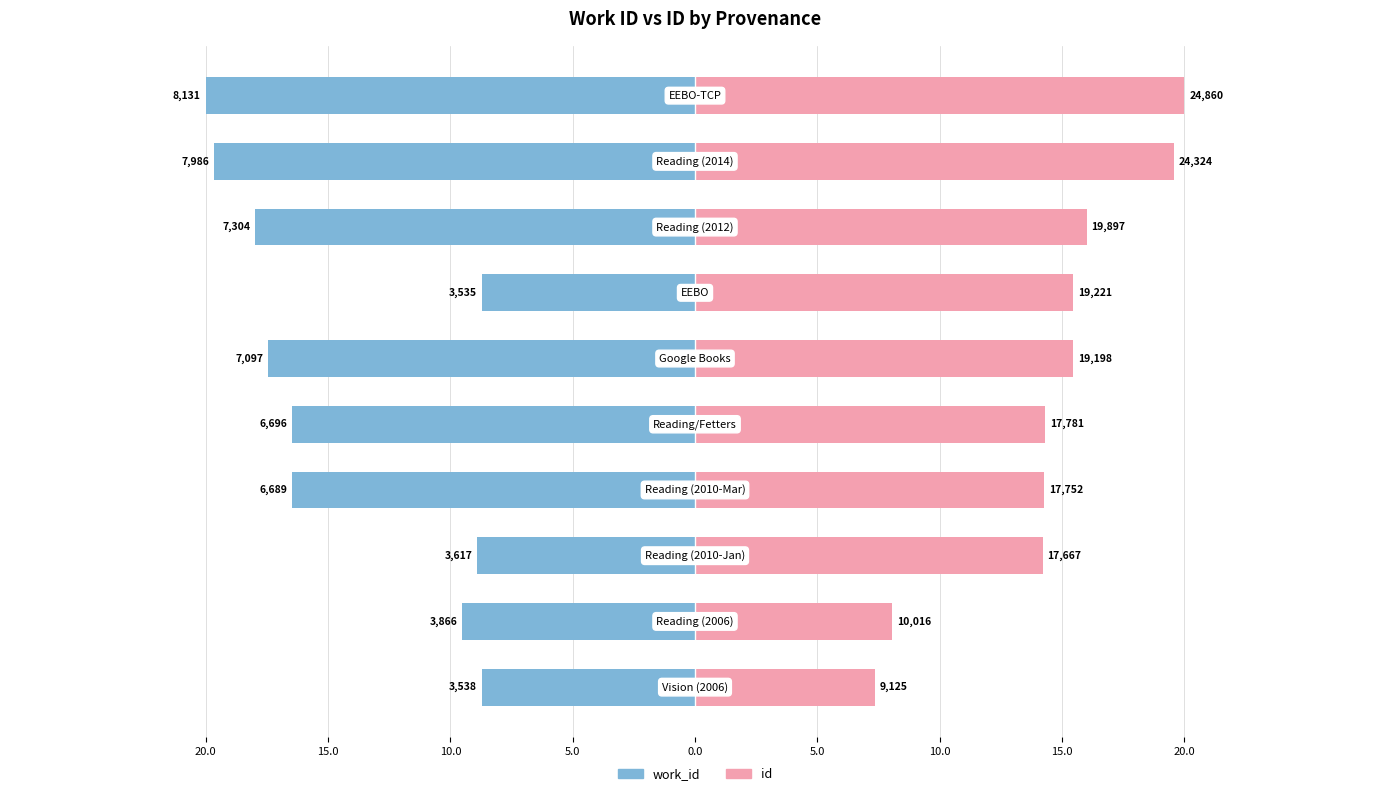

True or false: work_id has a value of -17.5 at 5.0.

True